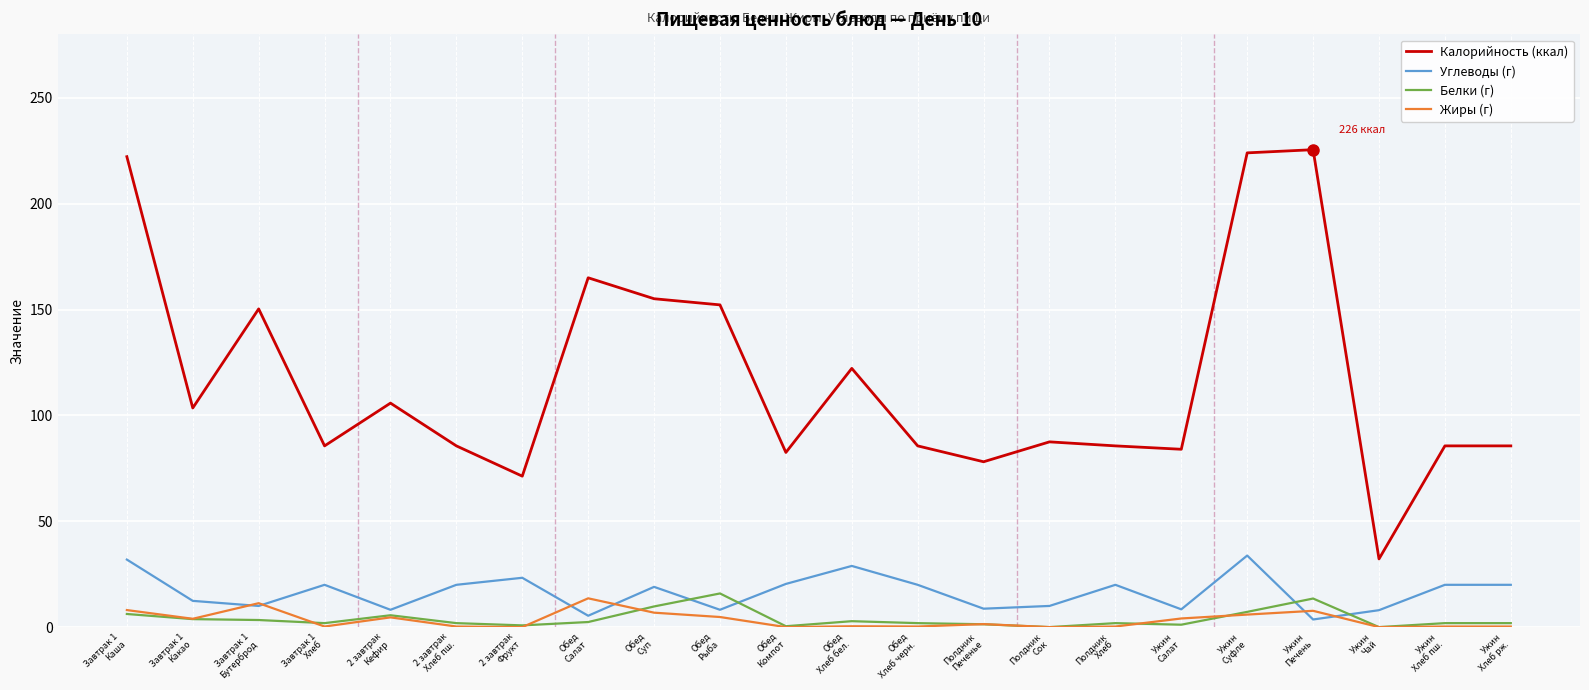

How many lines are shown in the chart?

4